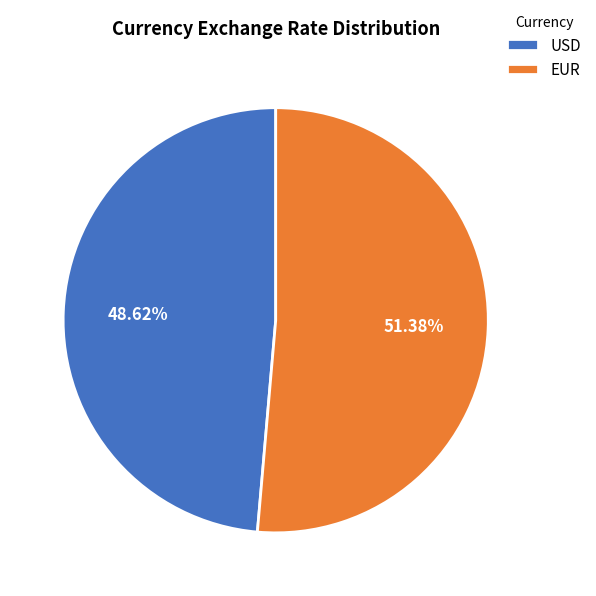

Is EUR the majority of the pie?

Yes